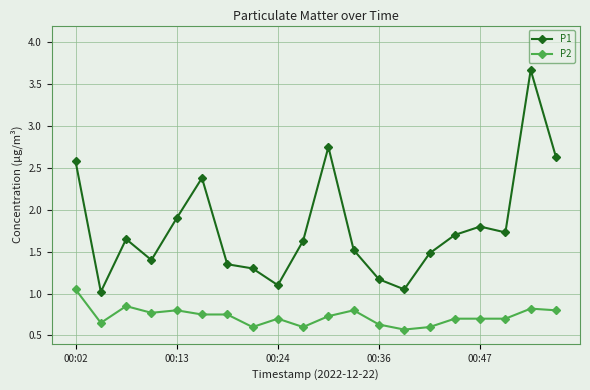

What is the greatest value displayed?

3.7